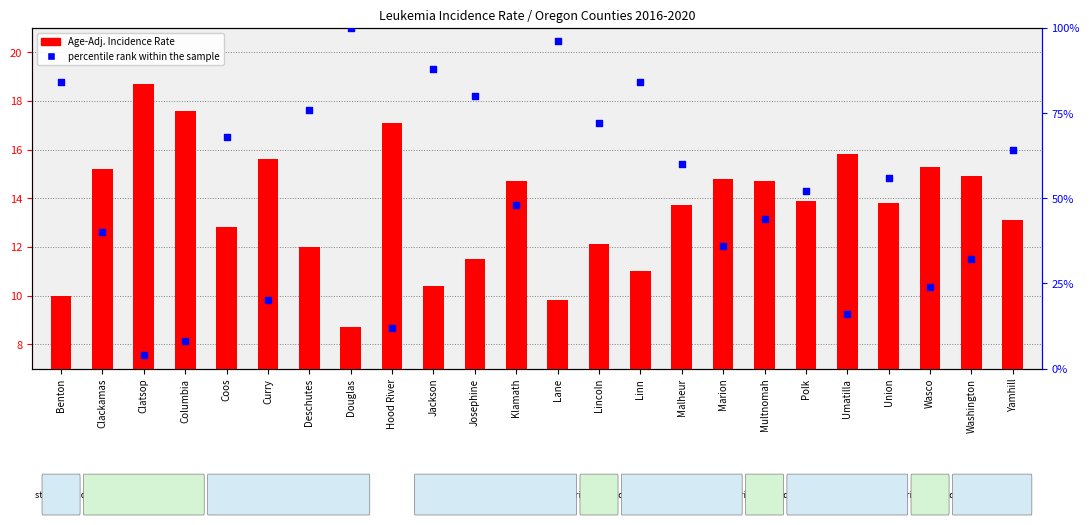

What are all the series names shown in the legend?

Age-Adj. Incidence Rate, percentile rank within the sample